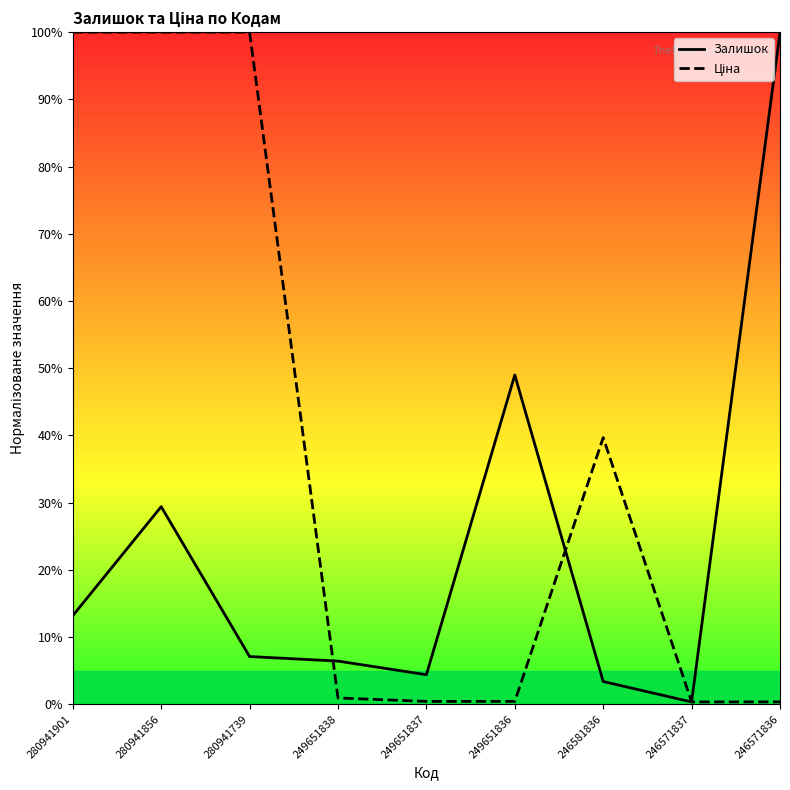

The Ціна series shows 0.0 at 246571836. True or false?

True